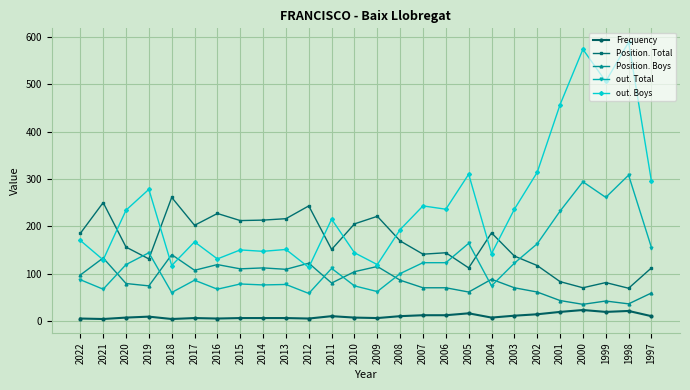

Which series has the largest total across all categories?

out. Boys